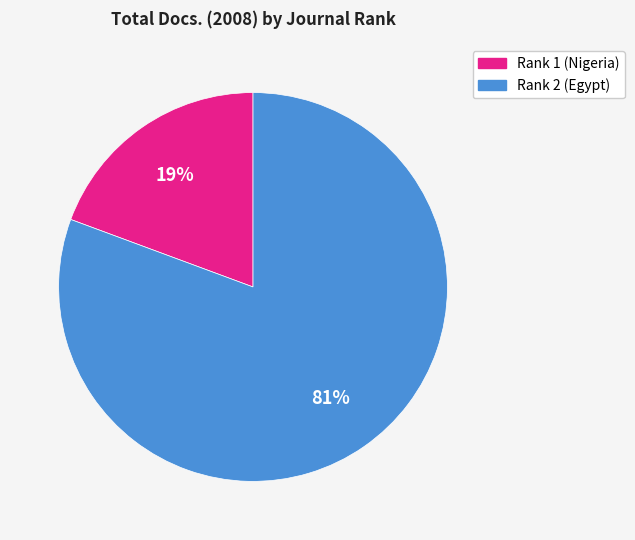

To the nearest percent, what is the combined percentage of Rank 1 (Nigeria) and Rank 2 (Egypt)?

100%